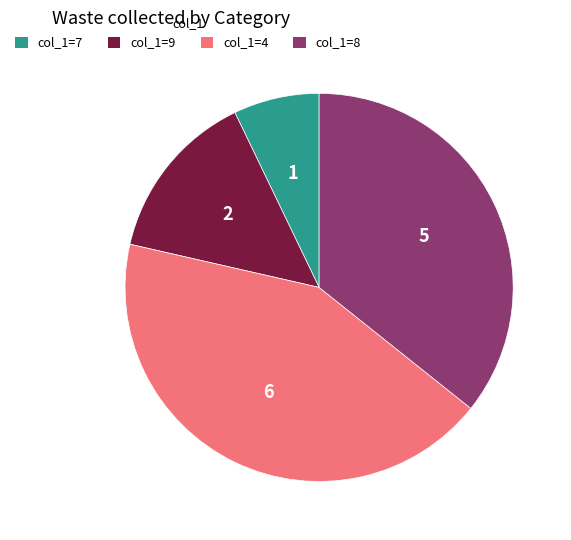

Does col_1=9 account for over 50% of the chart?

No